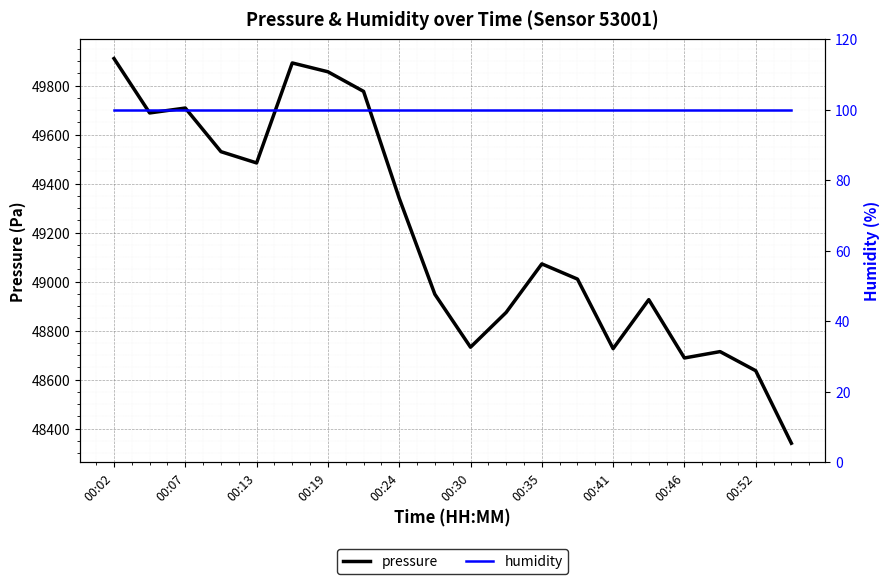

The pressure series shows 21331.9 at 00:52. True or false?

False